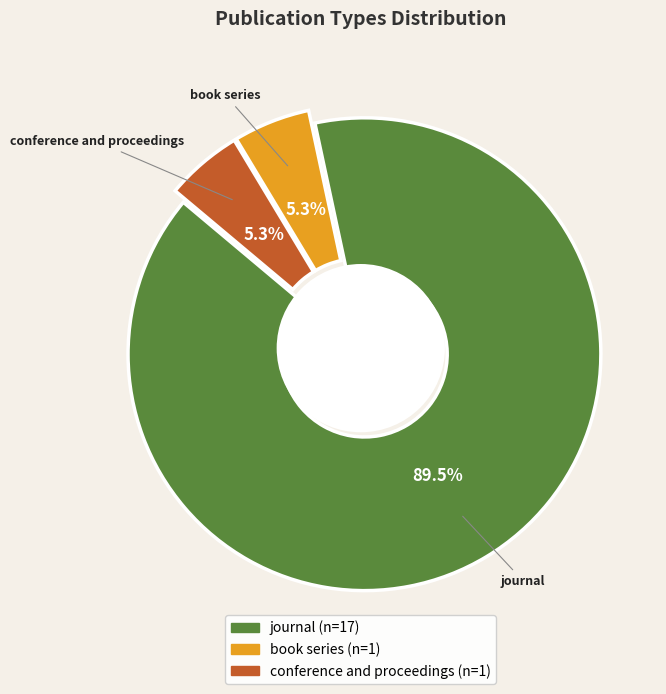

Which category has the smallest portion of the pie?

book series